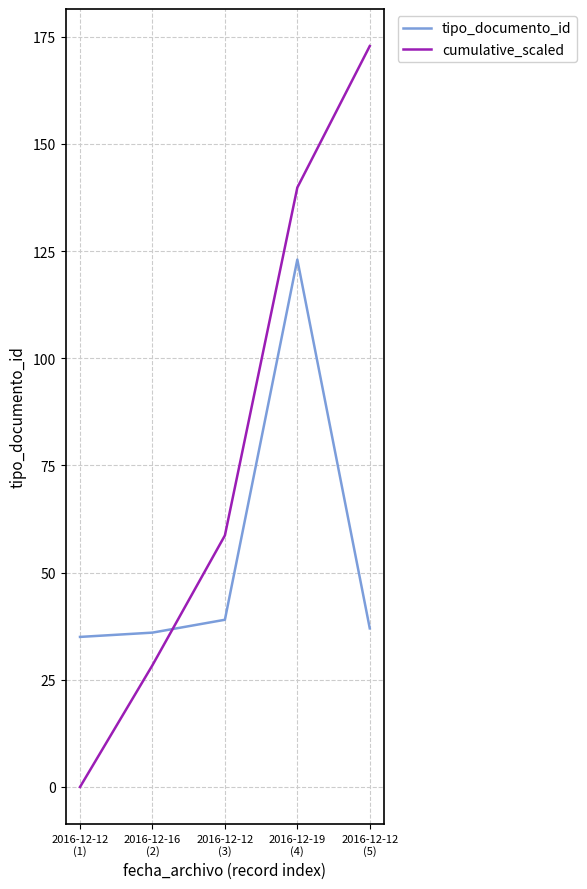

Reading right to left, transcribe all the data shown in this chart.

tipo_documento_id: 37.0	123.0	39.0	36.0	35.0
cumulative_scaled: 172.8	139.8	58.7	28.4	0.0